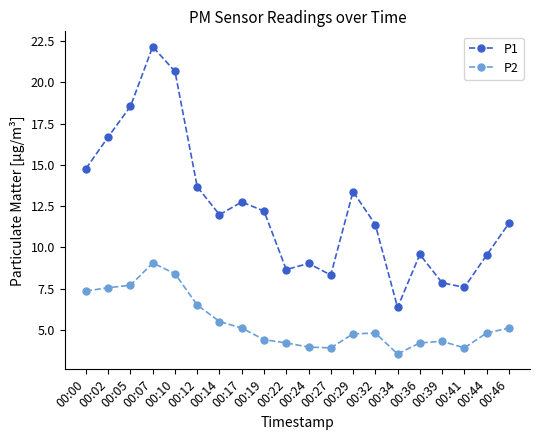

True or false: P2 and P1 cross at least once.

False